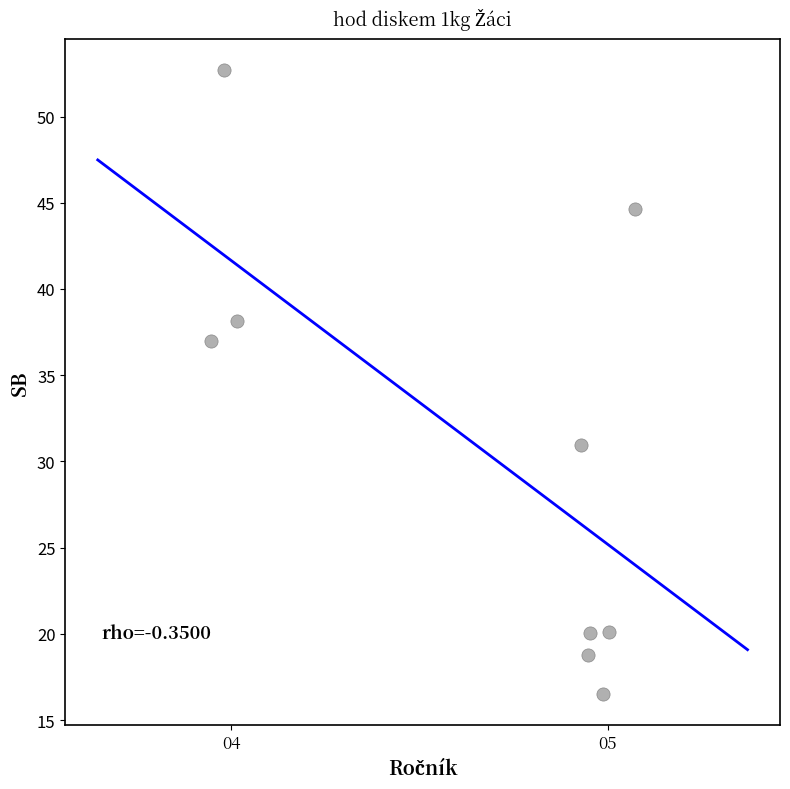

What is the average X value?

4.6